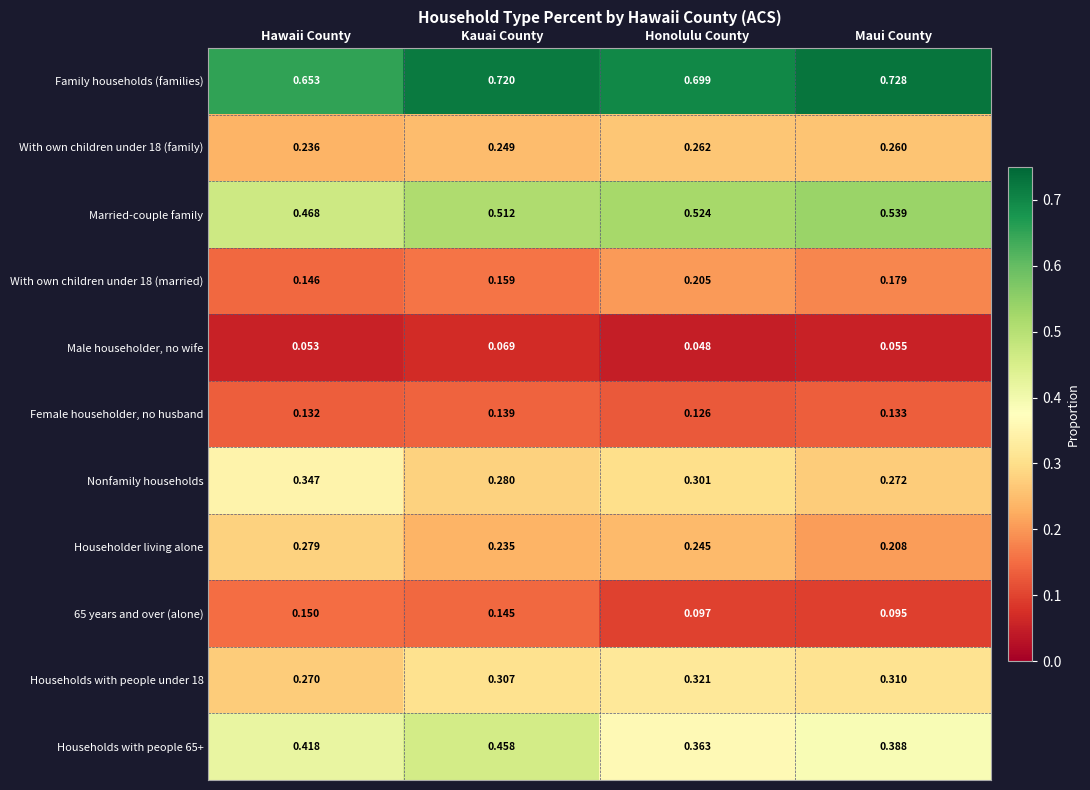

List the series in order of their peak value, lowest first.

Male householder, no wife, Female householder, no husband, 65 years and over (alone), With own children under 18 (married), With own children under 18 (family), Householder living alone, Households with people under 18, Nonfamily households, Households with people 65+, Married-couple family, Family households (families)